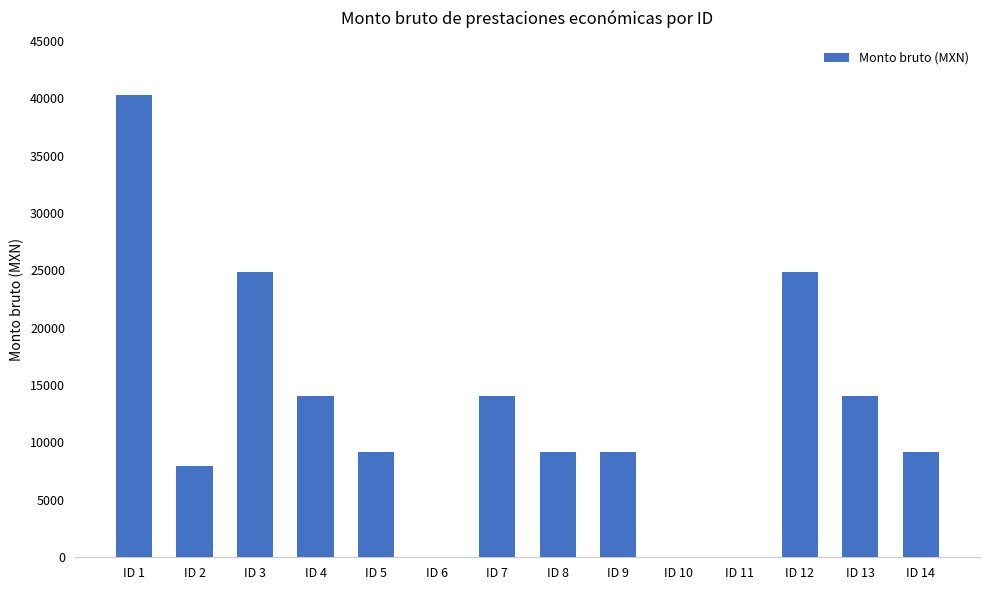

Is it true that the value at ID 9 is 9143.5?

True